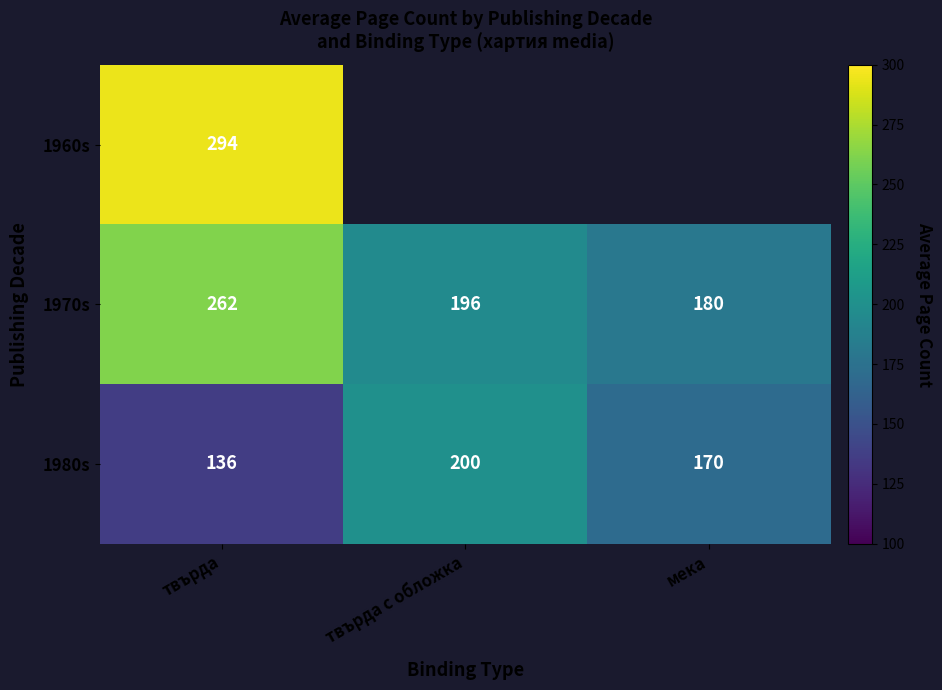

How many values in 1960s are above zero?

1